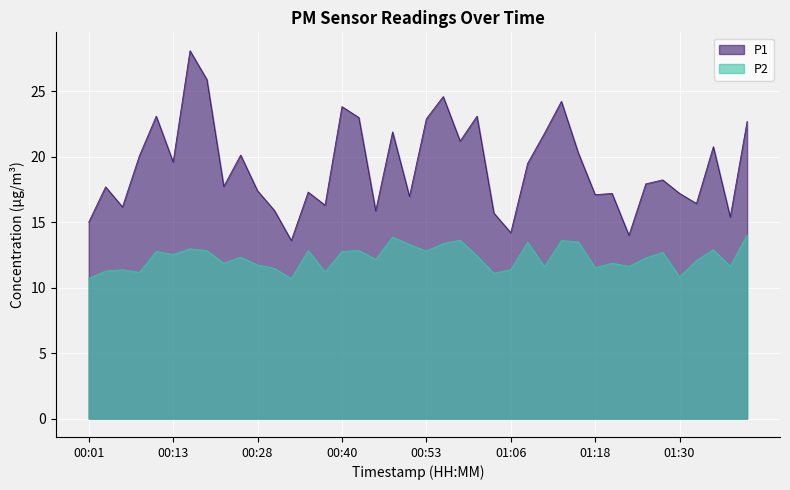

Rank the categories by P2 value from highest to lowest.

01:40, 00:48, 00:58, 01:13, 01:15, 01:08, 00:56, 00:51, 00:16, 01:35, 00:18, 00:36, 00:43, 00:53, 00:11, 00:40, 01:28, 00:13, 01:01, 00:23, 01:25, 00:46, 01:32, 00:21, 01:20, 00:28, 01:23, 01:37, 01:11, 01:18, 00:31, 00:06, 01:06, 00:03, 00:38, 00:08, 01:03, 01:30, 00:01, 00:33